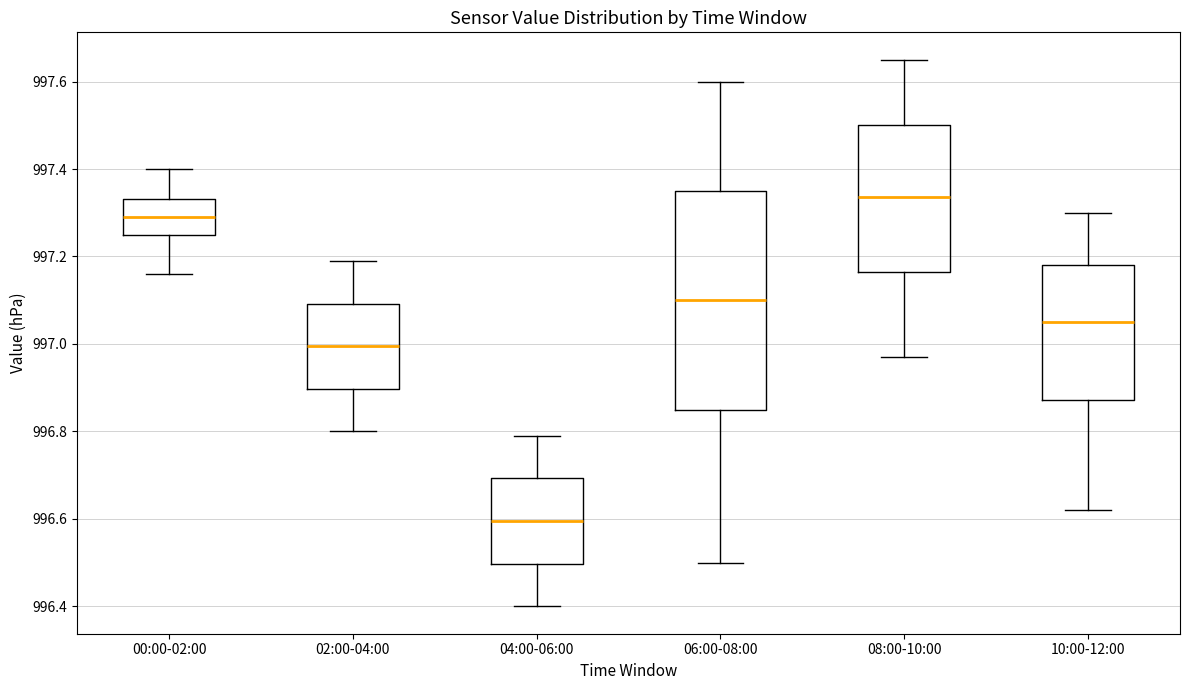

Reading left to right, read every box against the y-axis: the position of its median line, the range the box covers, and the ends of its whiskers. The values are not printed on the chart, so give them approximately, as read against the axis.

00:00-02:00: median 997.30, box 997.26 to 997.34, whiskers 997.16 to 997.40
02:00-04:00: median 997.00, box 996.90 to 997.10, whiskers 996.80 to 997.20
04:00-06:00: median 996.60, box 996.50 to 996.70, whiskers 996.40 to 996.80
06:00-08:00: median 997.10, box 996.86 to 997.36, whiskers 996.50 to 997.60
08:00-10:00: median 997.34, box 997.16 to 997.50, whiskers 996.98 to 997.66
10:00-12:00: median 997.06, box 996.88 to 997.18, whiskers 996.62 to 997.30